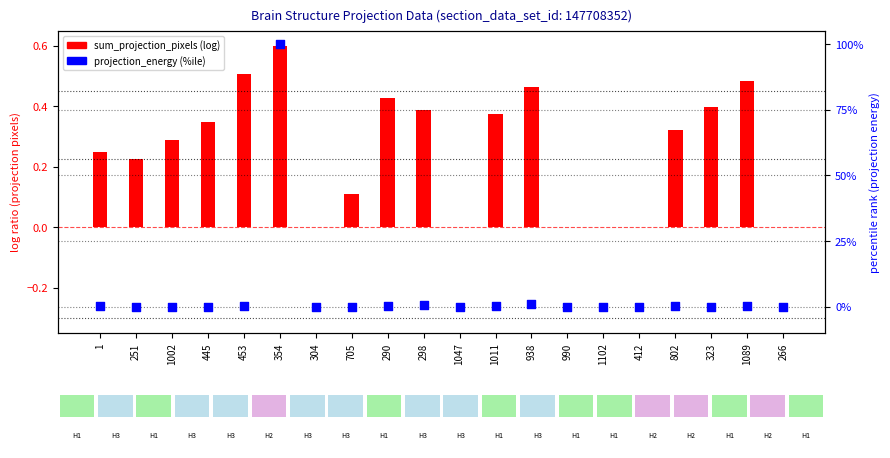

Is the value of sum_projection_pixels at 802 greater than the value of projection_energy at 1089?

Yes